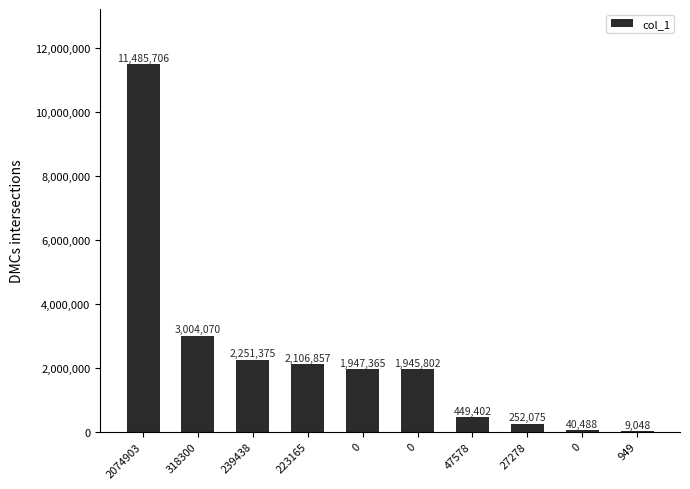

Rank the categories by value from highest to lowest.

2074903, 318300, 239438, 223165, 0, 0, 47578, 27278, 0, 949